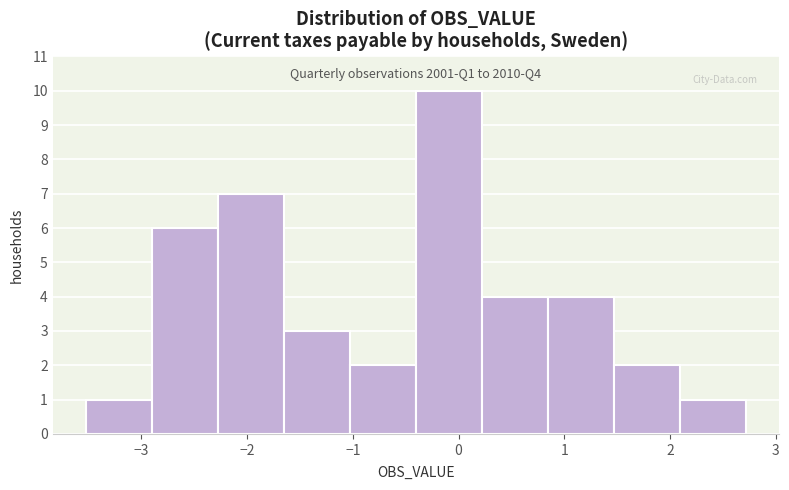

Over which range of the x-axis is the bar tallest?

-0.4 to 0.2